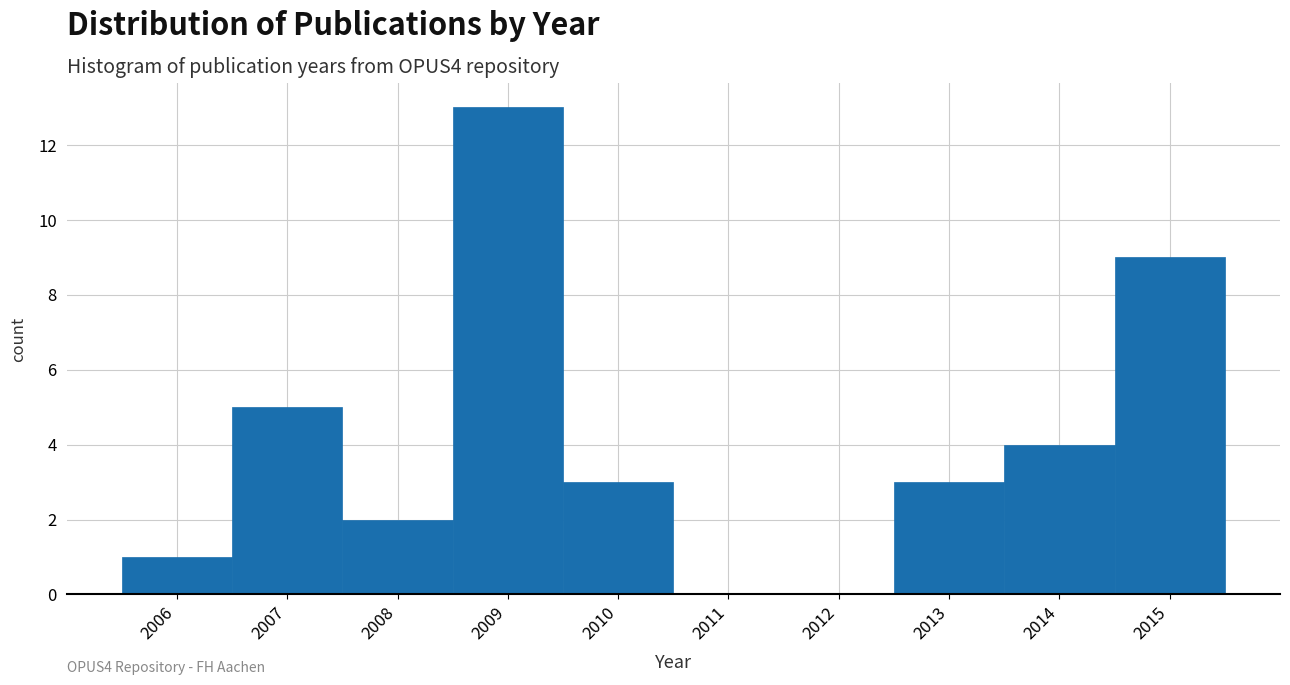

Which range on the x-axis has the tallest bar?

2008.5 to 2009.5